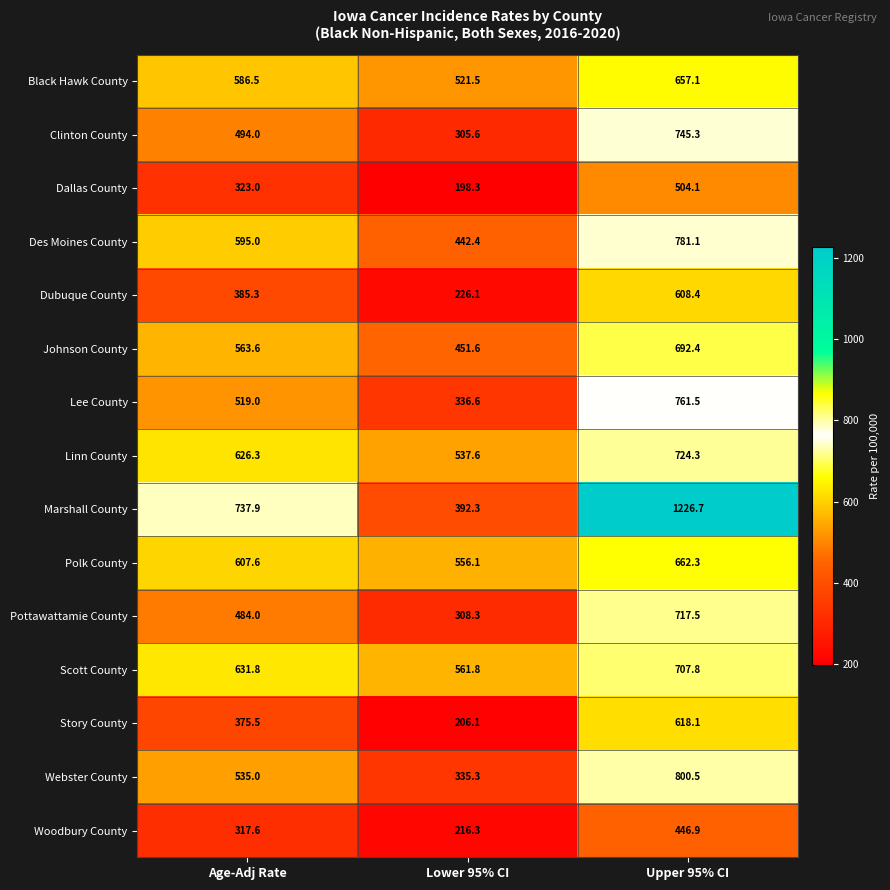

What is the difference between the second highest and minimum values in the Scott County series?

70.0